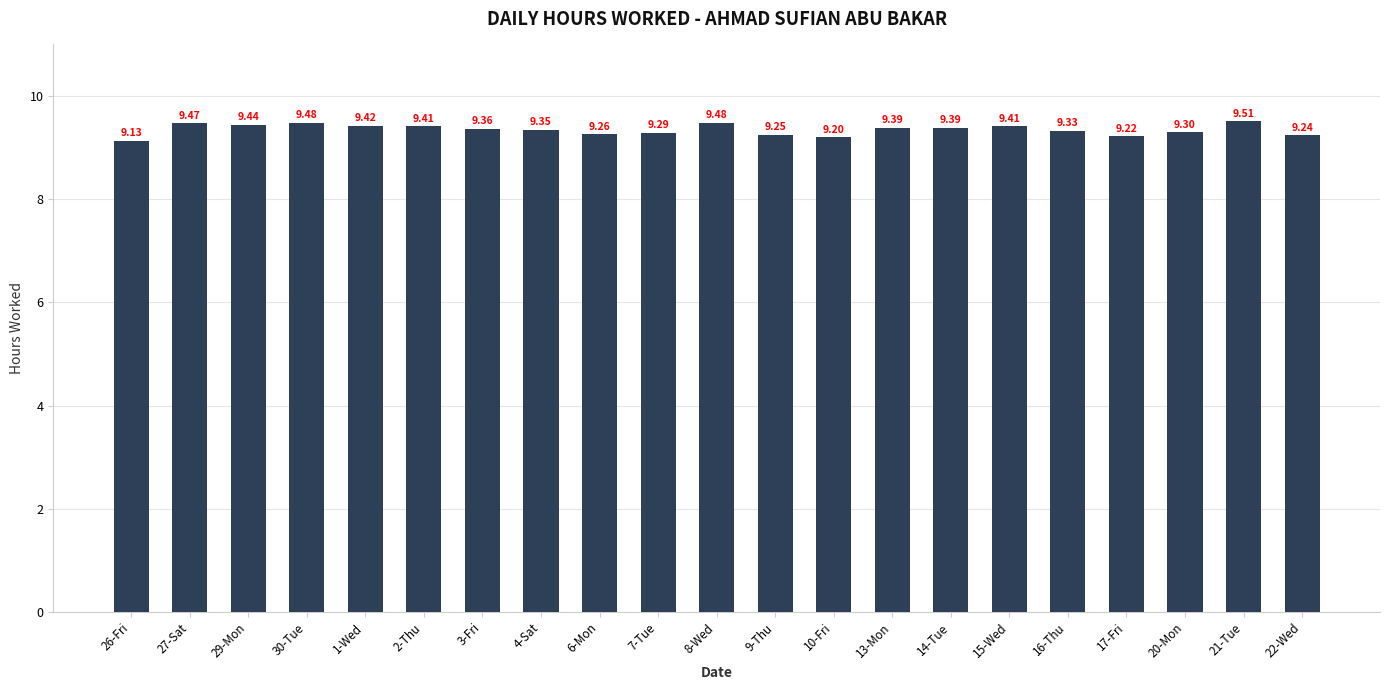

What is the sum of the values at 29-Mon and 8-Wed?

18.9